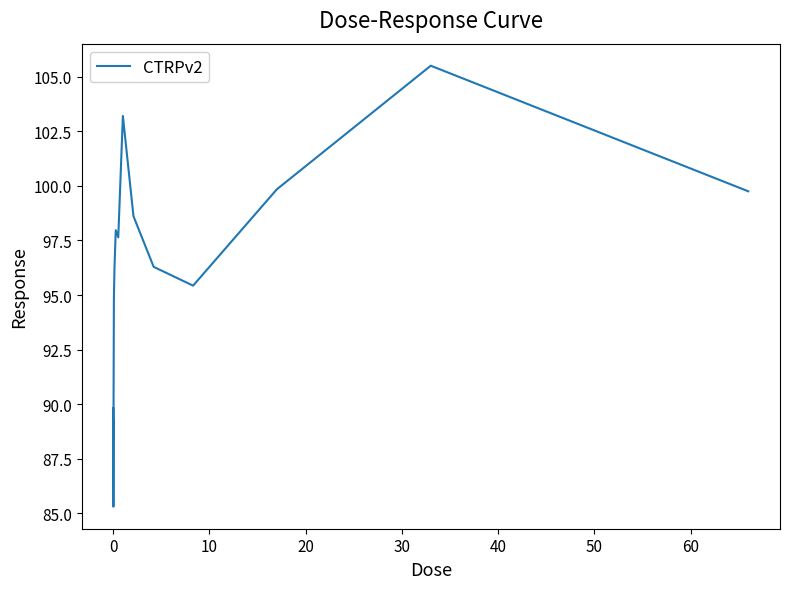

What is the greatest value displayed?

105.5